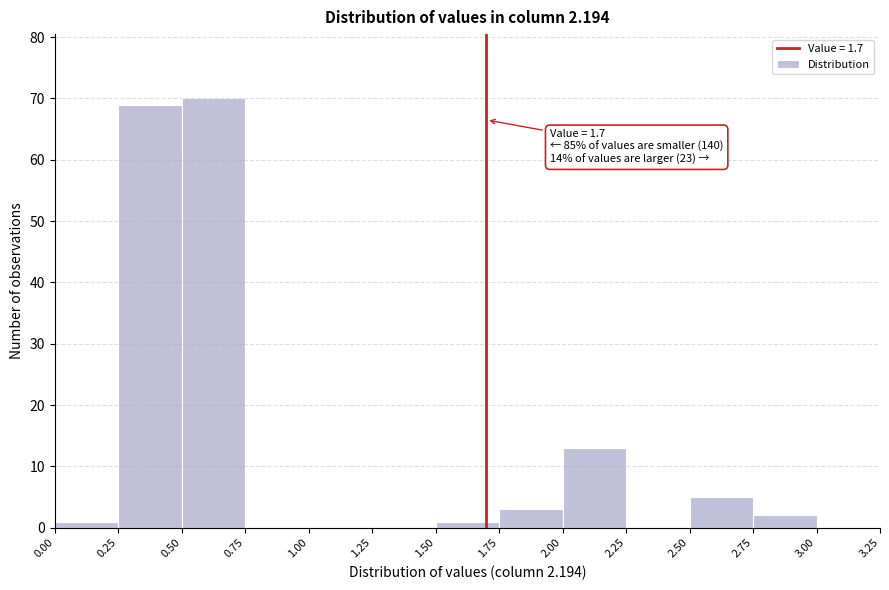

Over which range of the x-axis is the bar tallest?

0.50 to 0.75